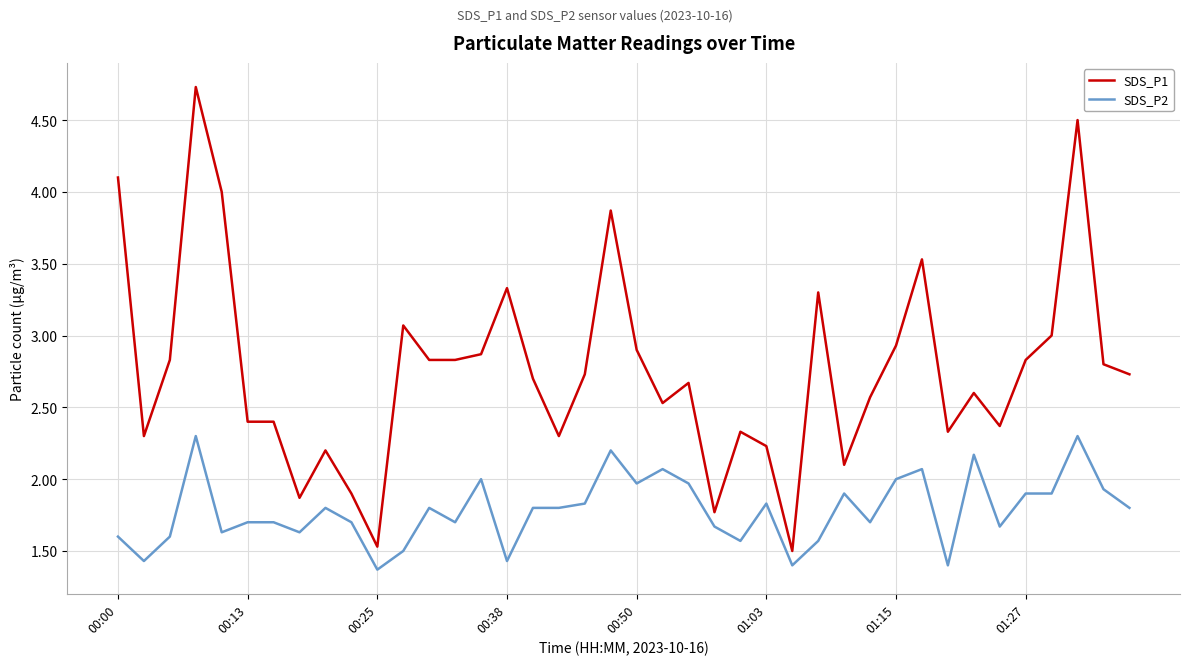

True or false: SDS_P2 and SDS_P1 cross at least once.

False